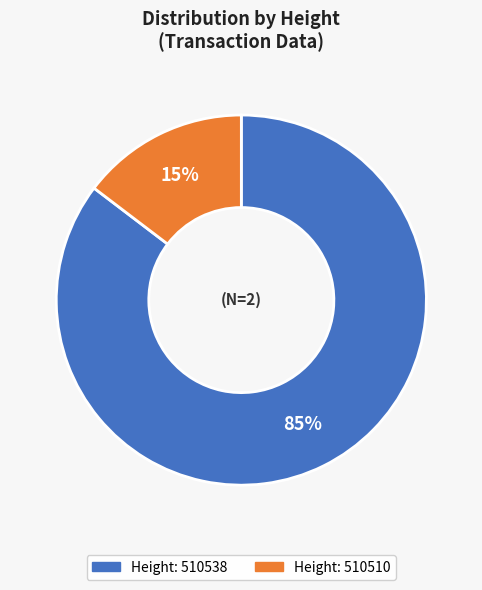

Is there a majority slice in this chart?

Yes